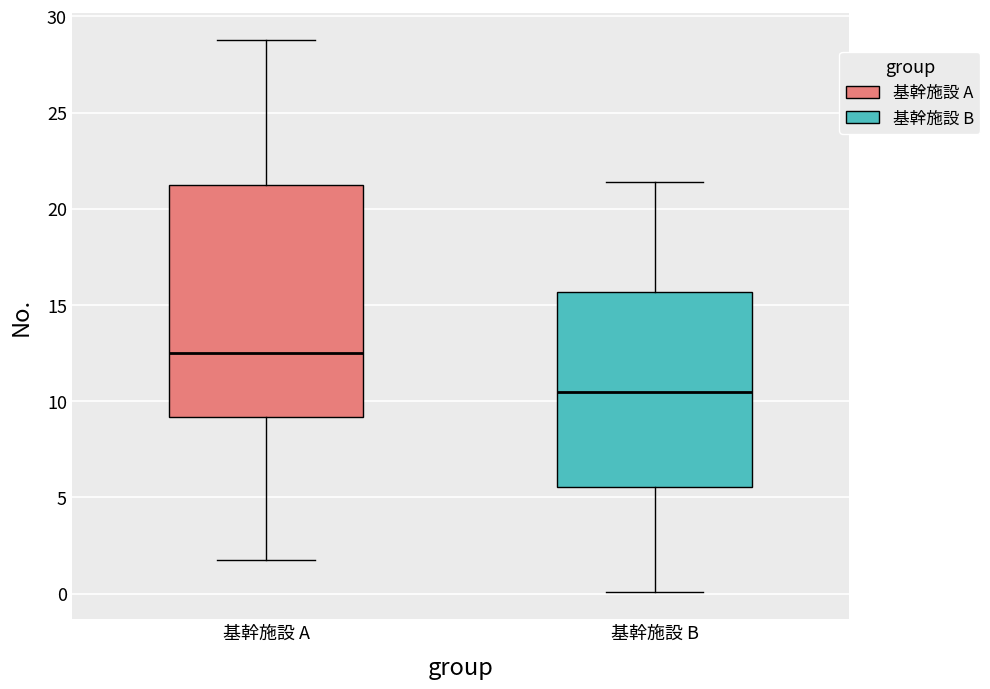

Reading left to right, transcribe this box plot: for each box, give where its median line is, the range the box spans, and where its two whiskers end, as read against the y-axis. The values are not printed on the chart, so give them approximately, as read against the axis.

基幹施設 A: median 12.5, box 9.0 to 21.0, whiskers 1.5 to 29.0
基幹施設 B: median 10.5, box 5.5 to 15.5, whiskers 0.0 to 21.5